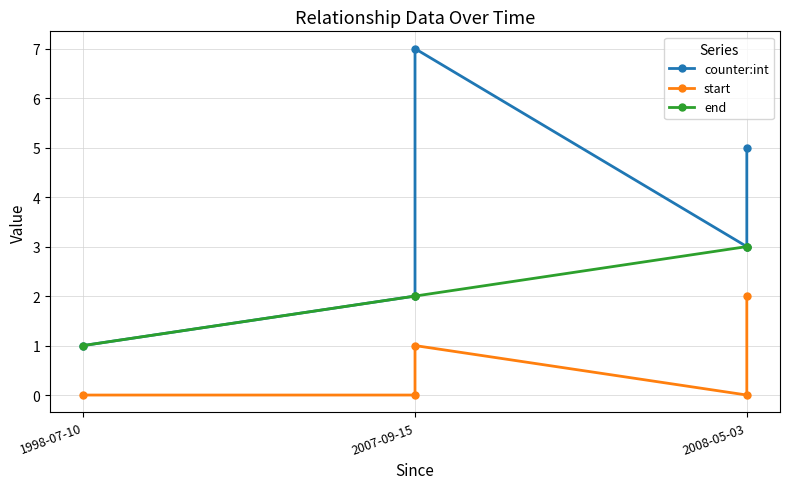

What are all the series names shown in the legend?

counter:int, start, end